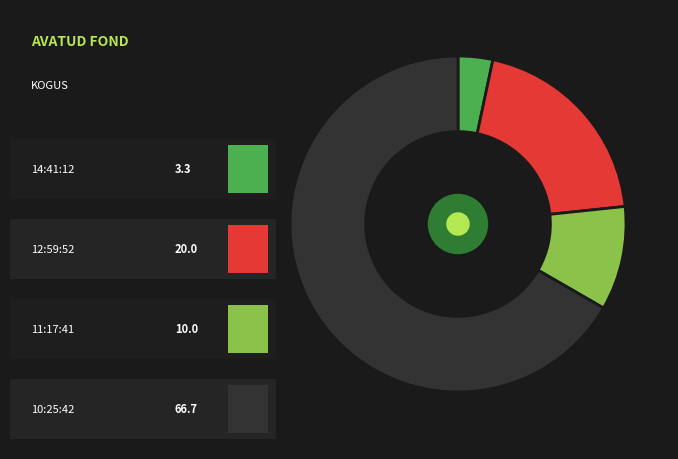

Is there a majority slice in this chart?

Yes